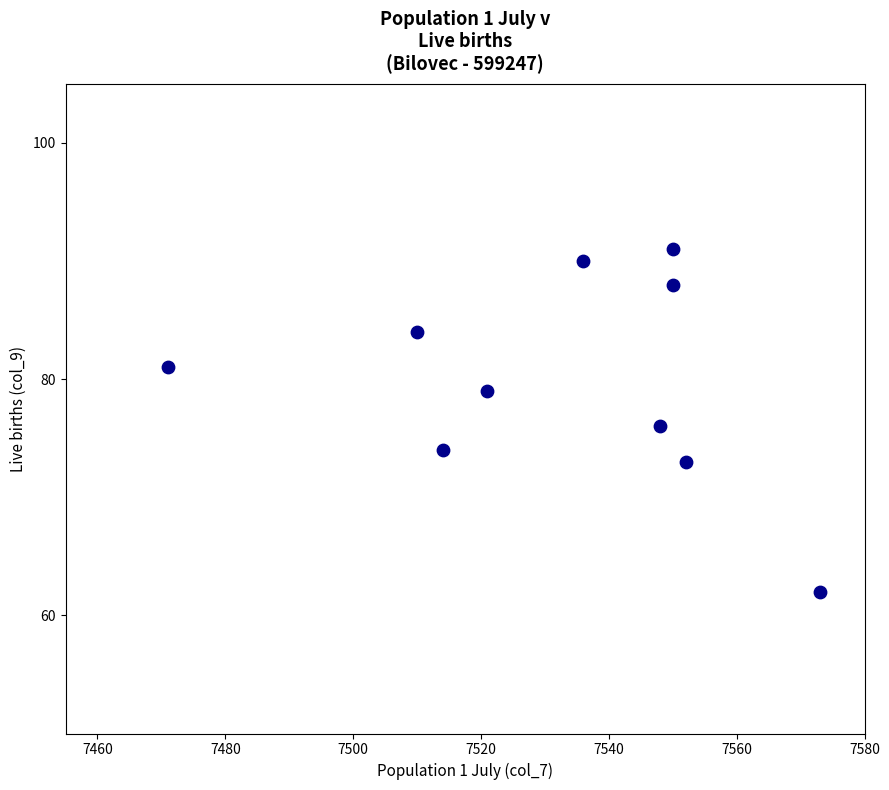

What is the average X value?

7532